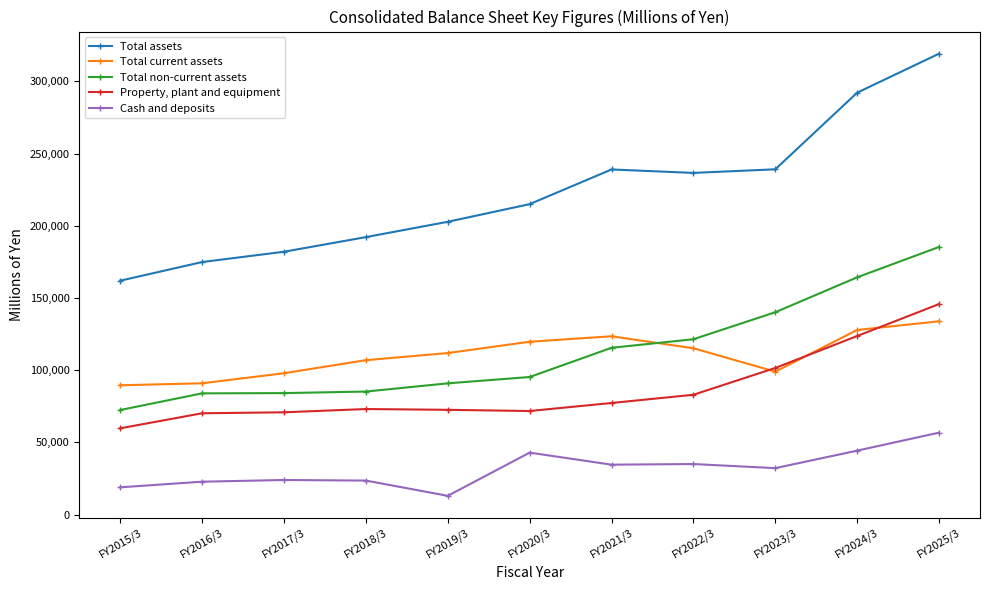

What are all the series names shown in the legend?

Total assets, Total current assets, Total non-current assets, Property, plant and equipment, Cash and deposits